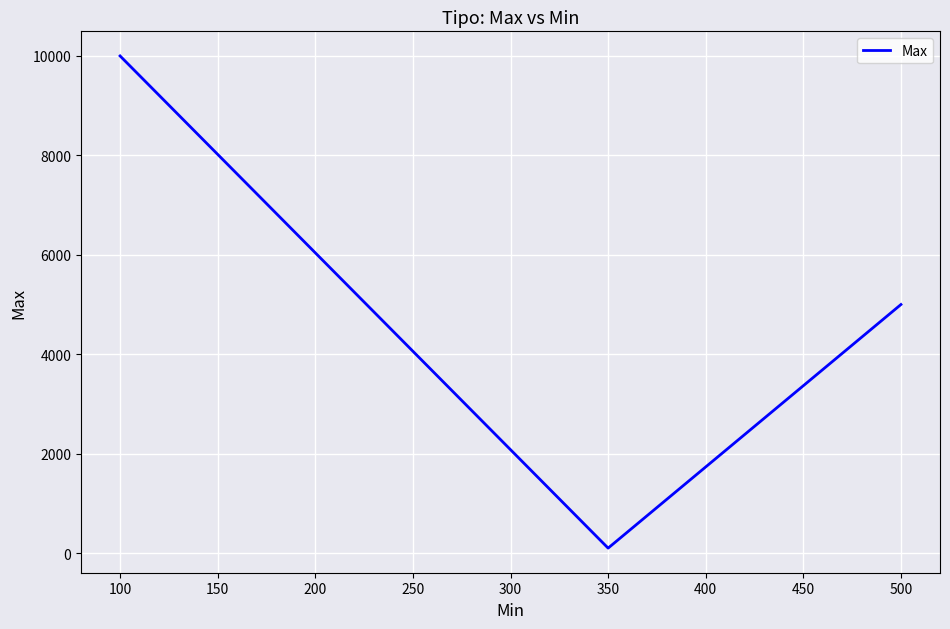

What is the average value?

5033